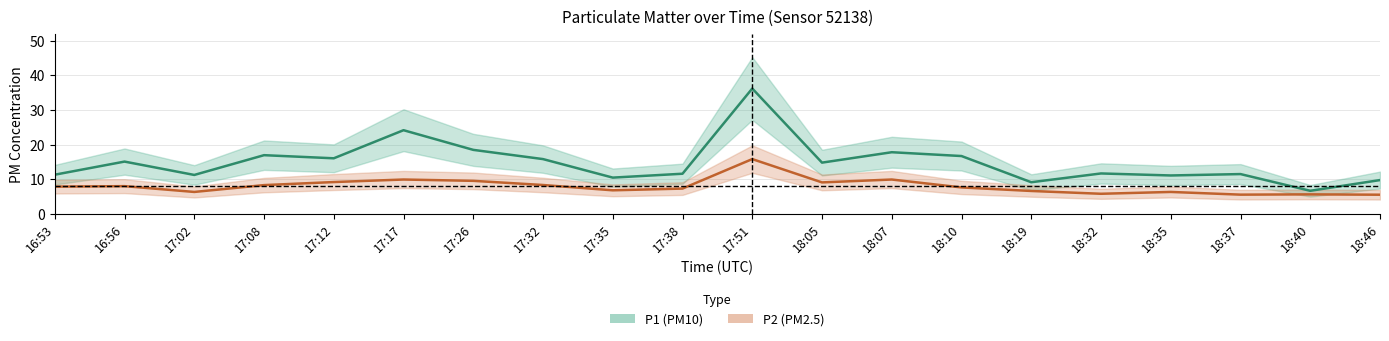

Is this an area chart (filled region under the line)?

No